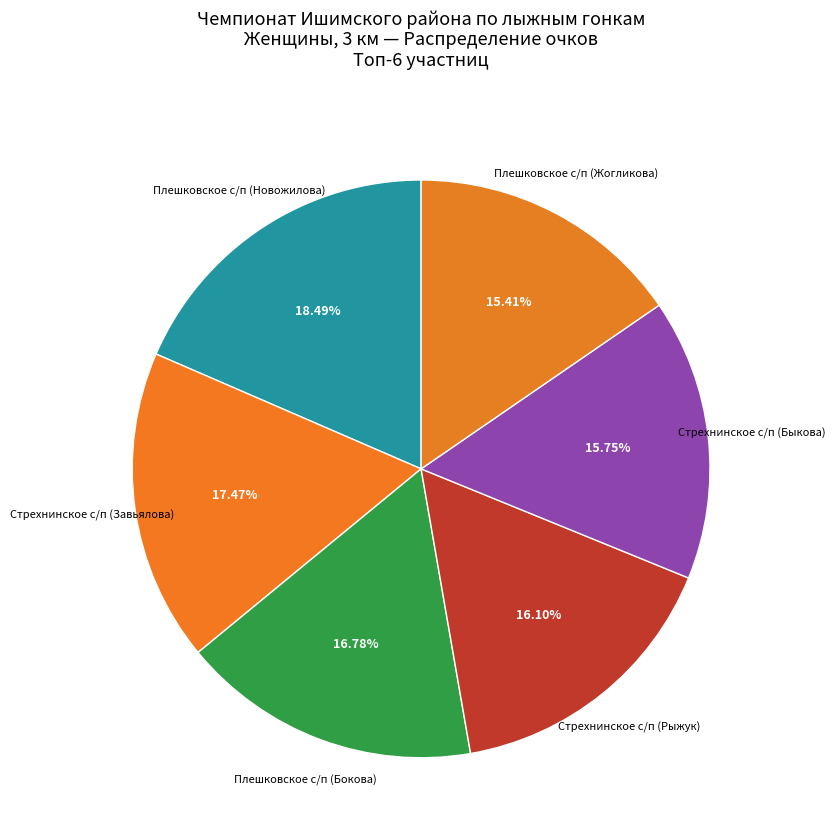

Count the number of slices in the pie.

6